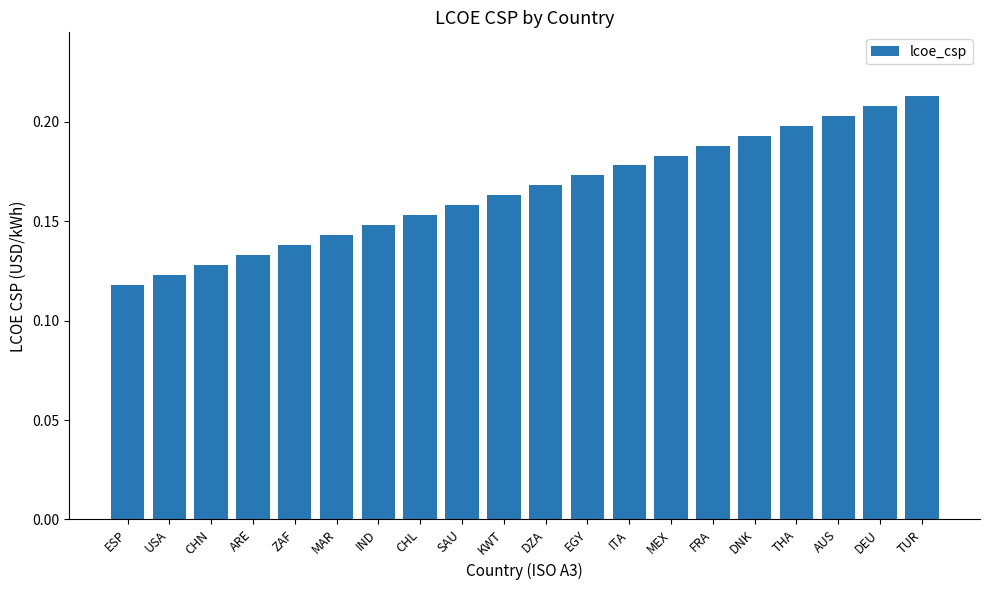

At which category does the chart reach its minimum across all series?

ESP